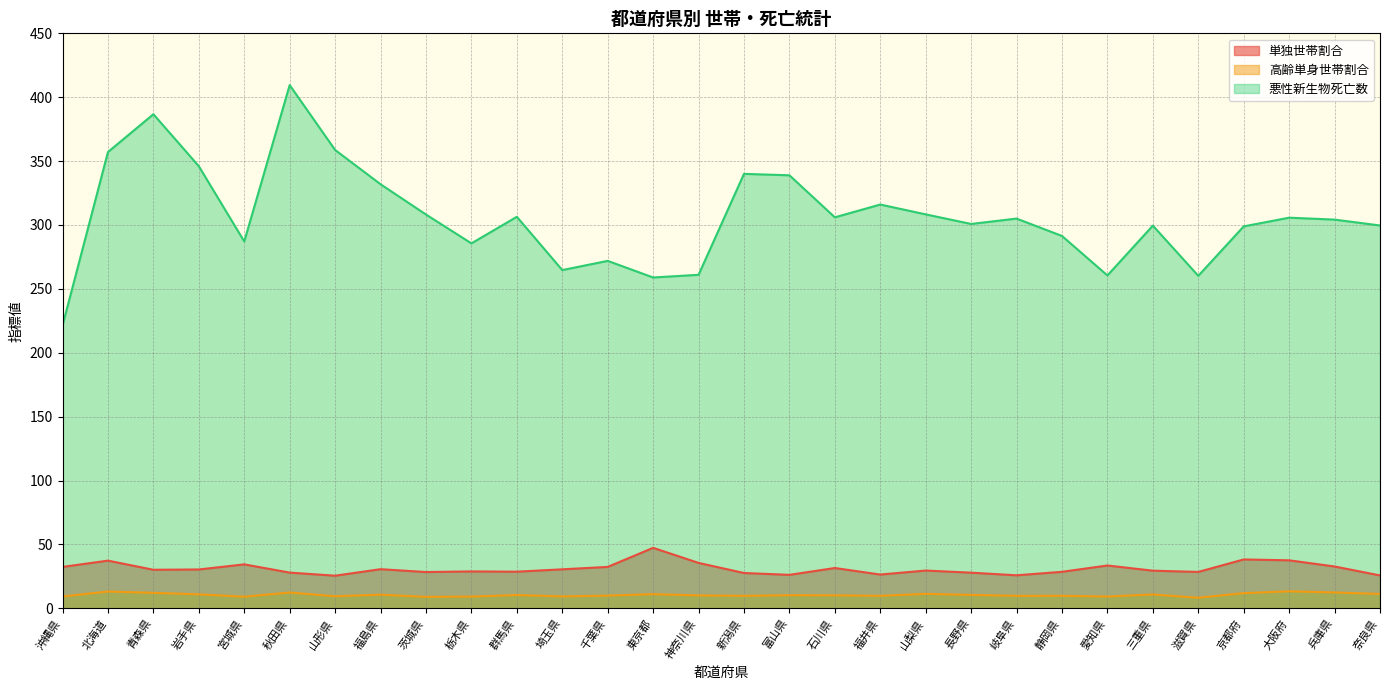

What is the label of the 6th point from the right?

三重県